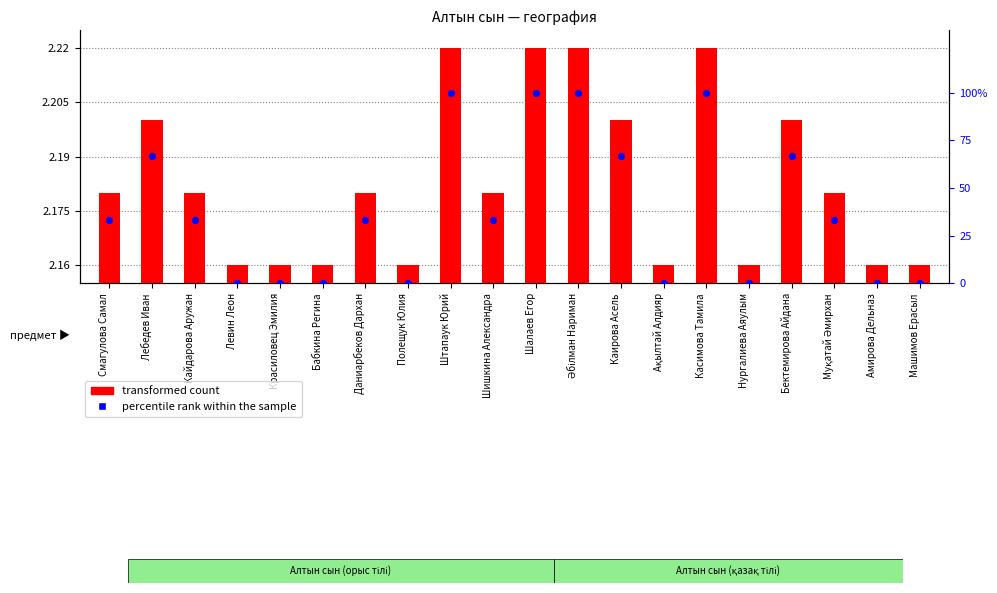

Is the value of percentile rank within the sample at Касимова Тамила greater than the value of transformed count at Полещук Юлия?

Yes